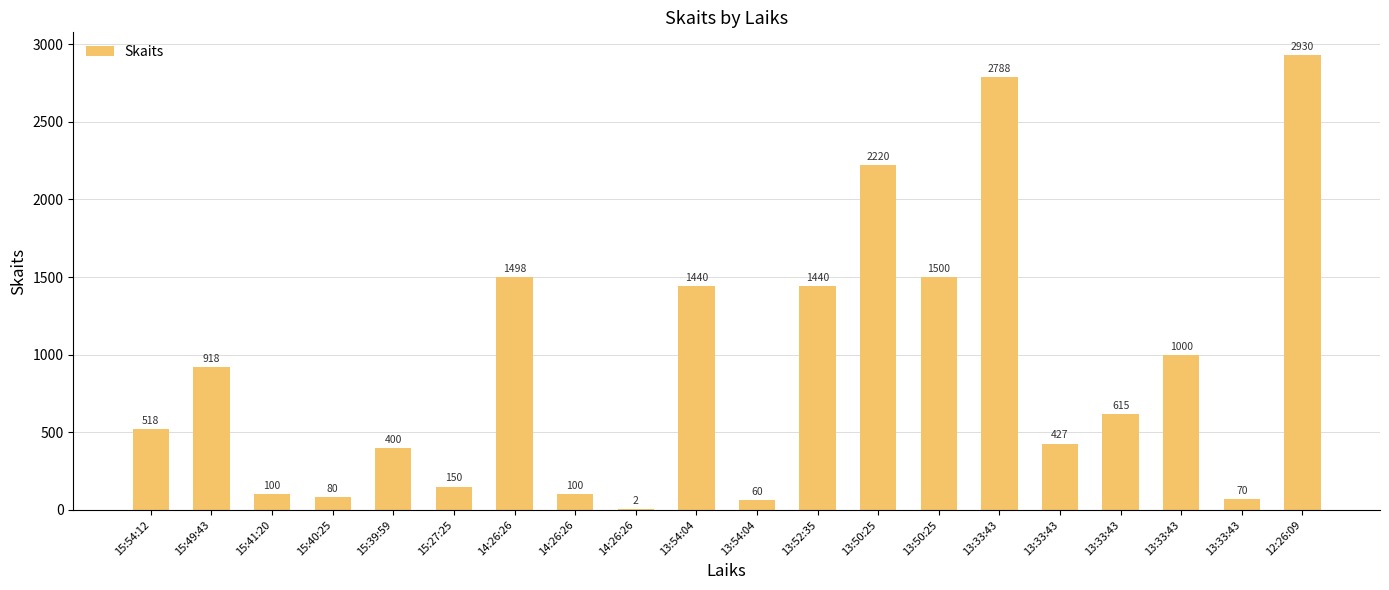

Count the number of categories in the chart.

20